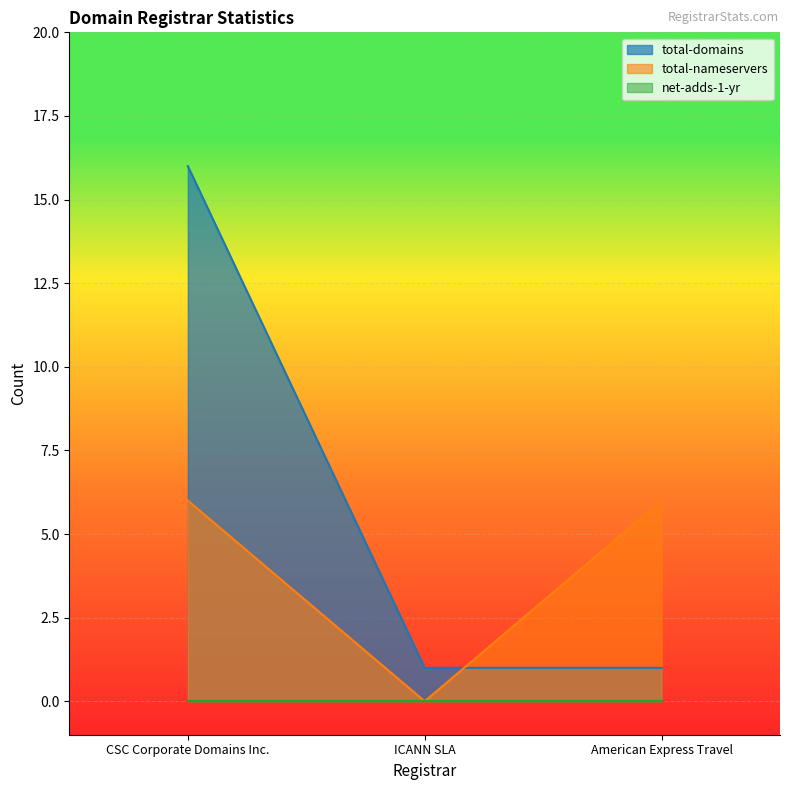

The total-nameservers series shows 0 at ICANN SLA. True or false?

True